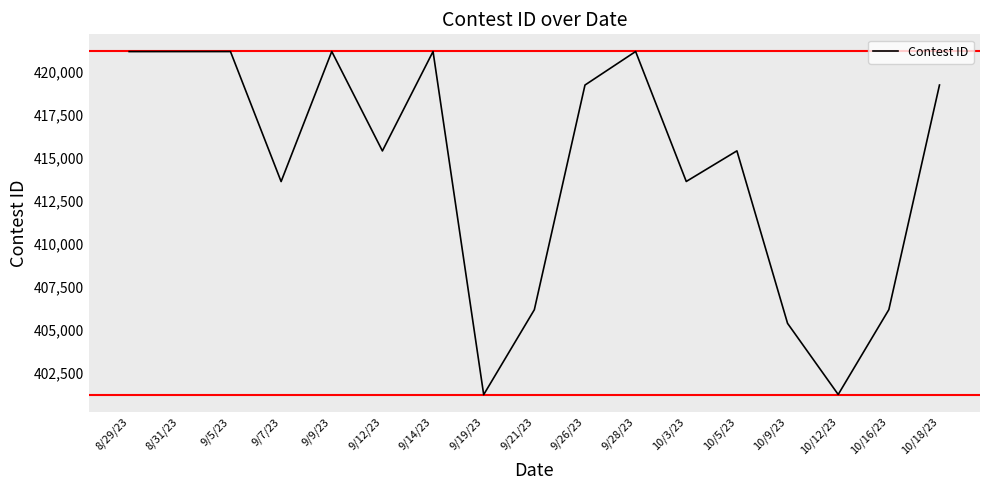

True or false: the data shows 292237 at 9/14/23.

False